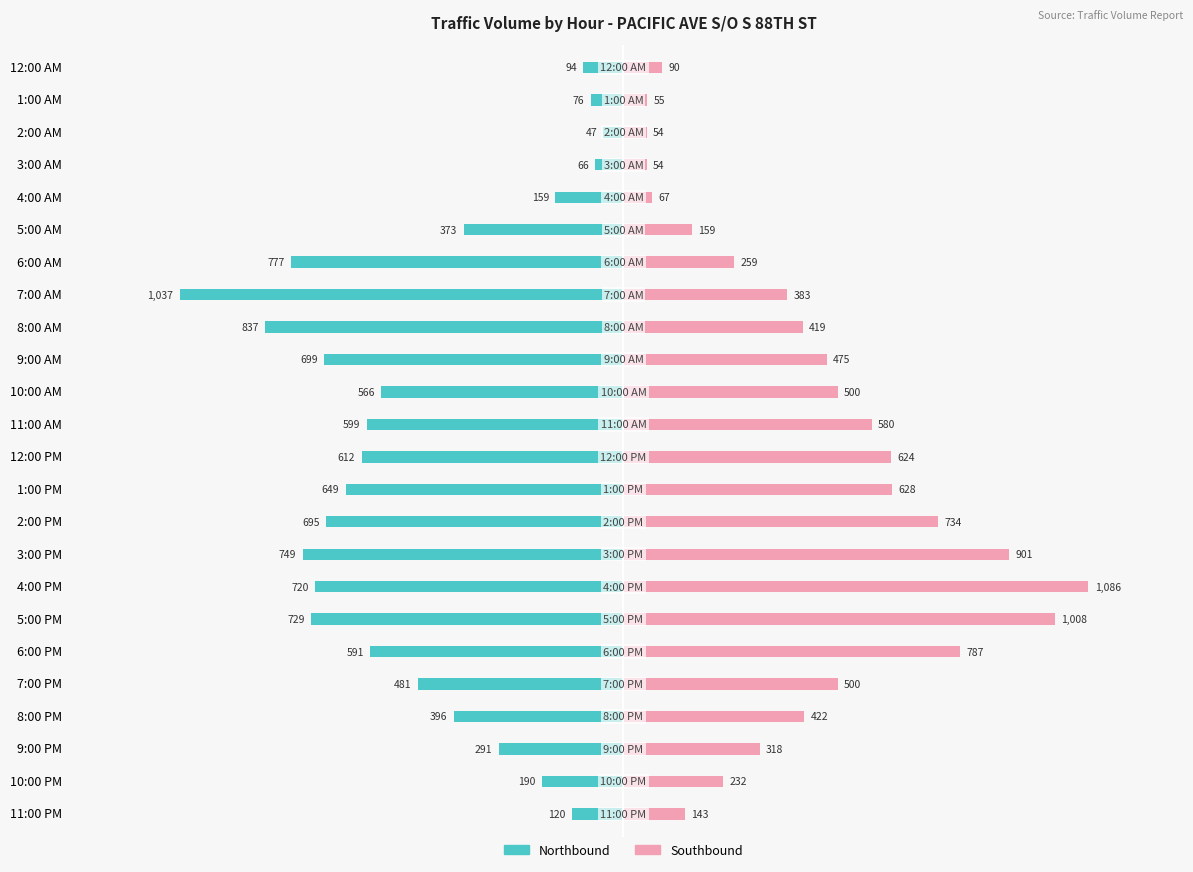

The SB (Southbound) series shows 318 at 9:00 PM. True or false?

True